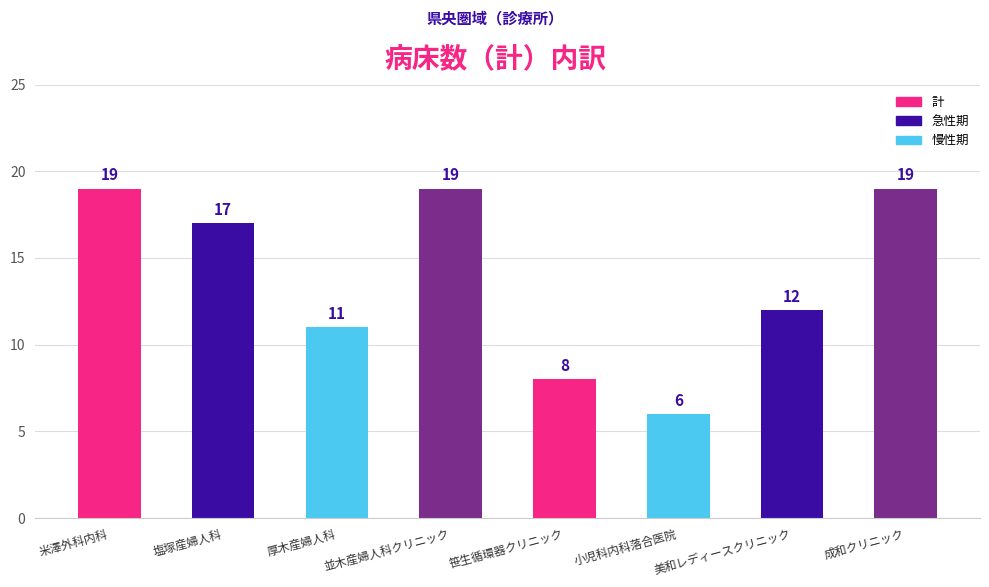

What is the minimum value shown in the chart?

6